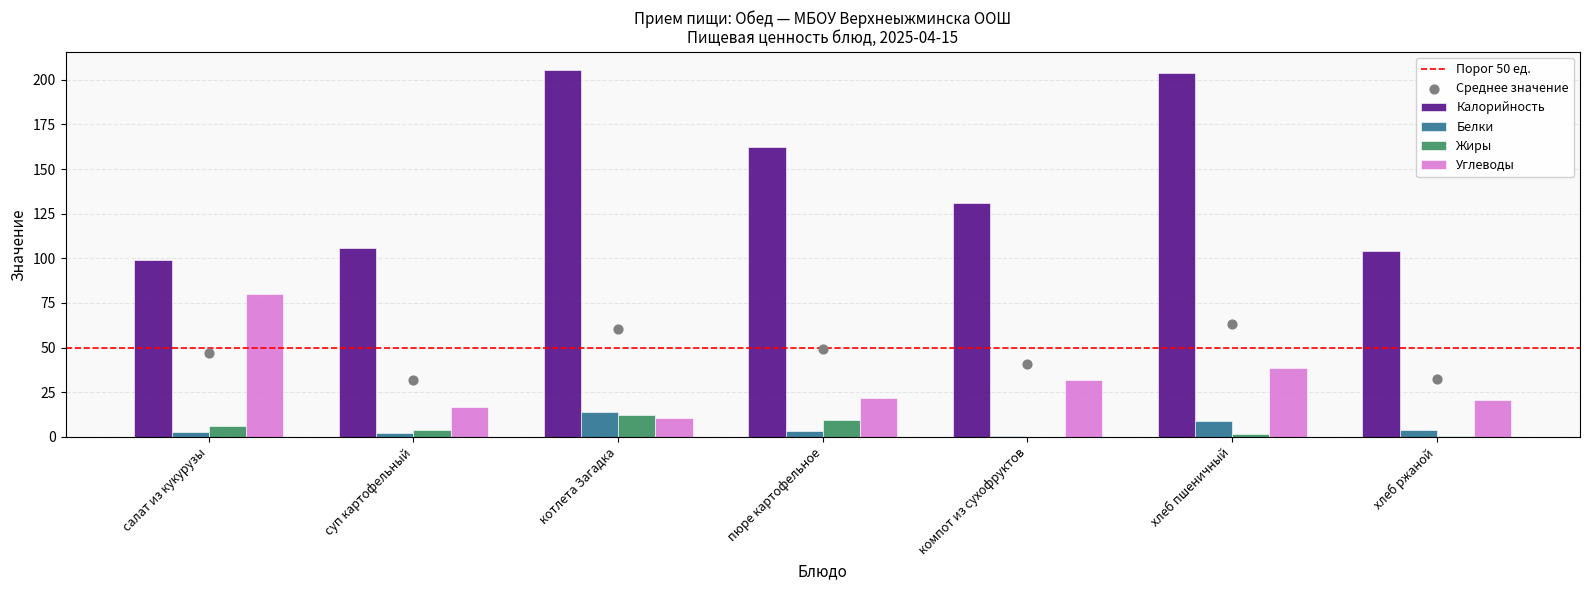

At which category is the sum across all series the highest?

хлеб пшеничный